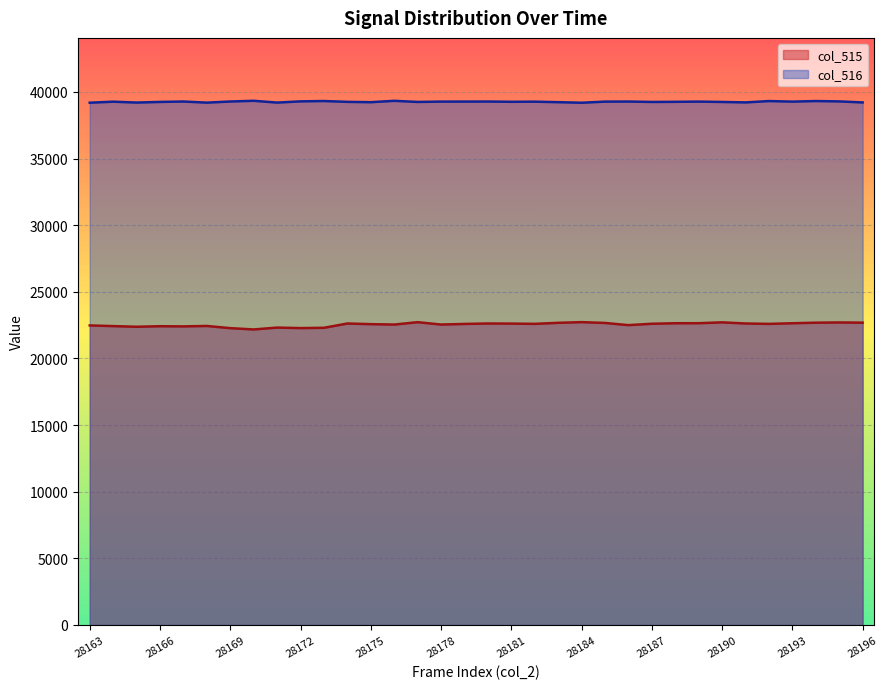

Which series has the largest total across all categories?

col_516